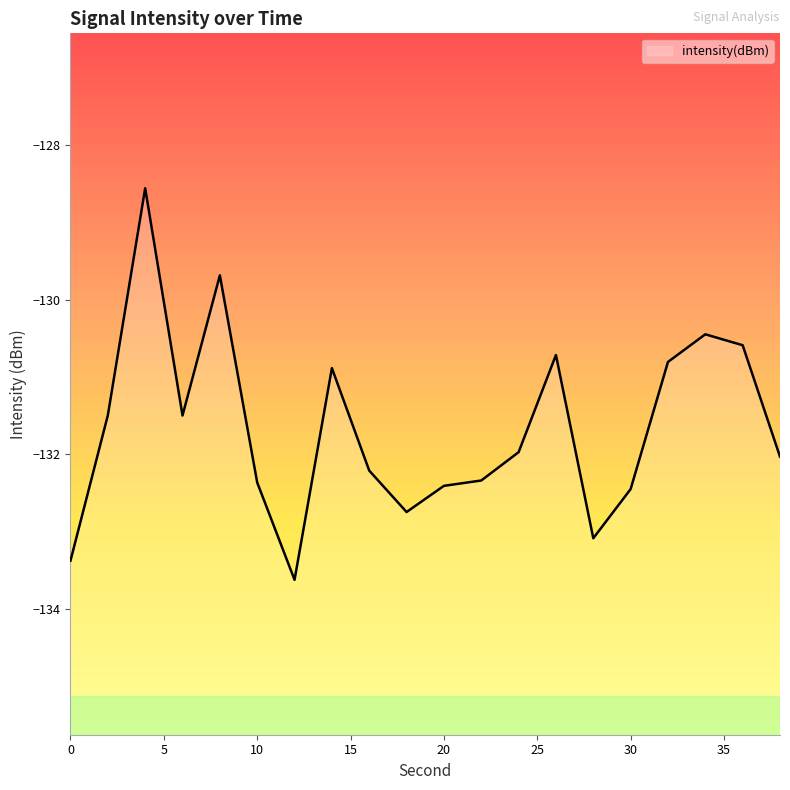

What is the difference between the maximum and minimum values?

5.1